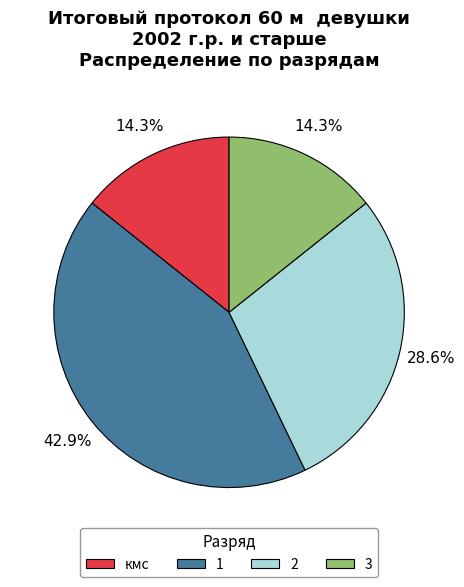

To the nearest percent, what is the difference between the largest and smallest slice percentages?

29%